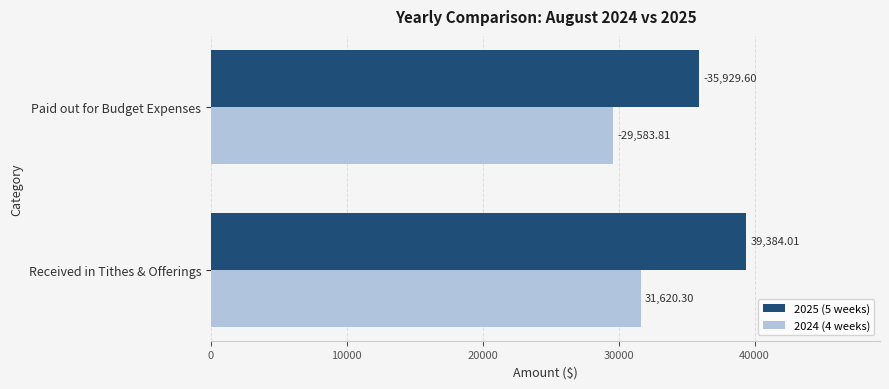

At how many categories does at least one series exceed 34556?

2